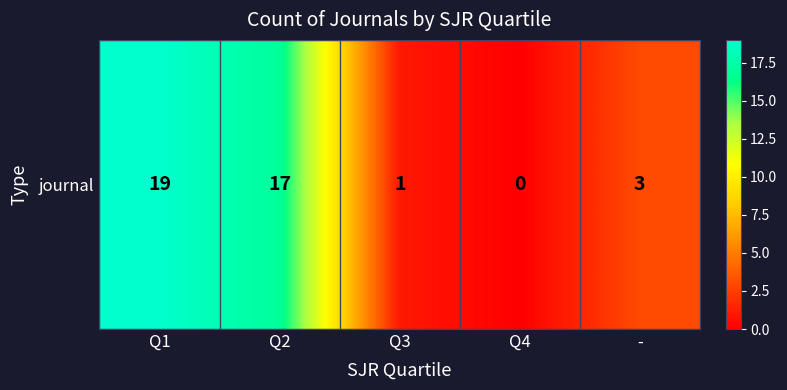

Approximately how many times larger is the value at Q3 compared to Q1?

0.1